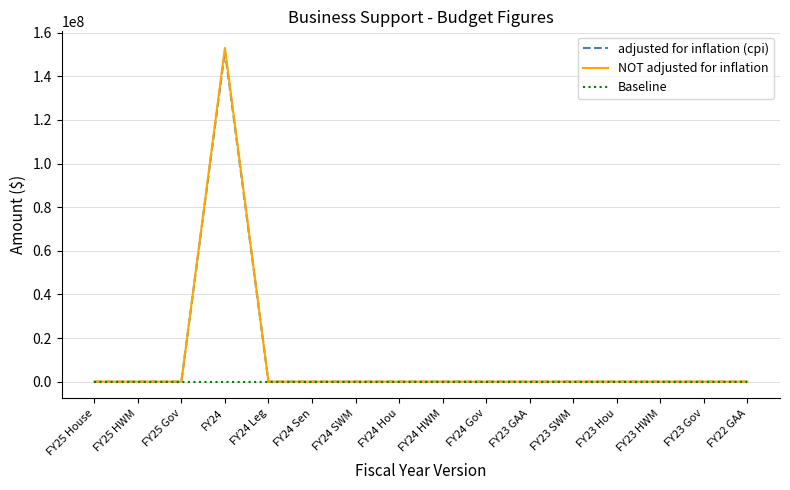

The value of adjusted for inflation (cpi) at FY22 GAA is 77751693. True or false?

False